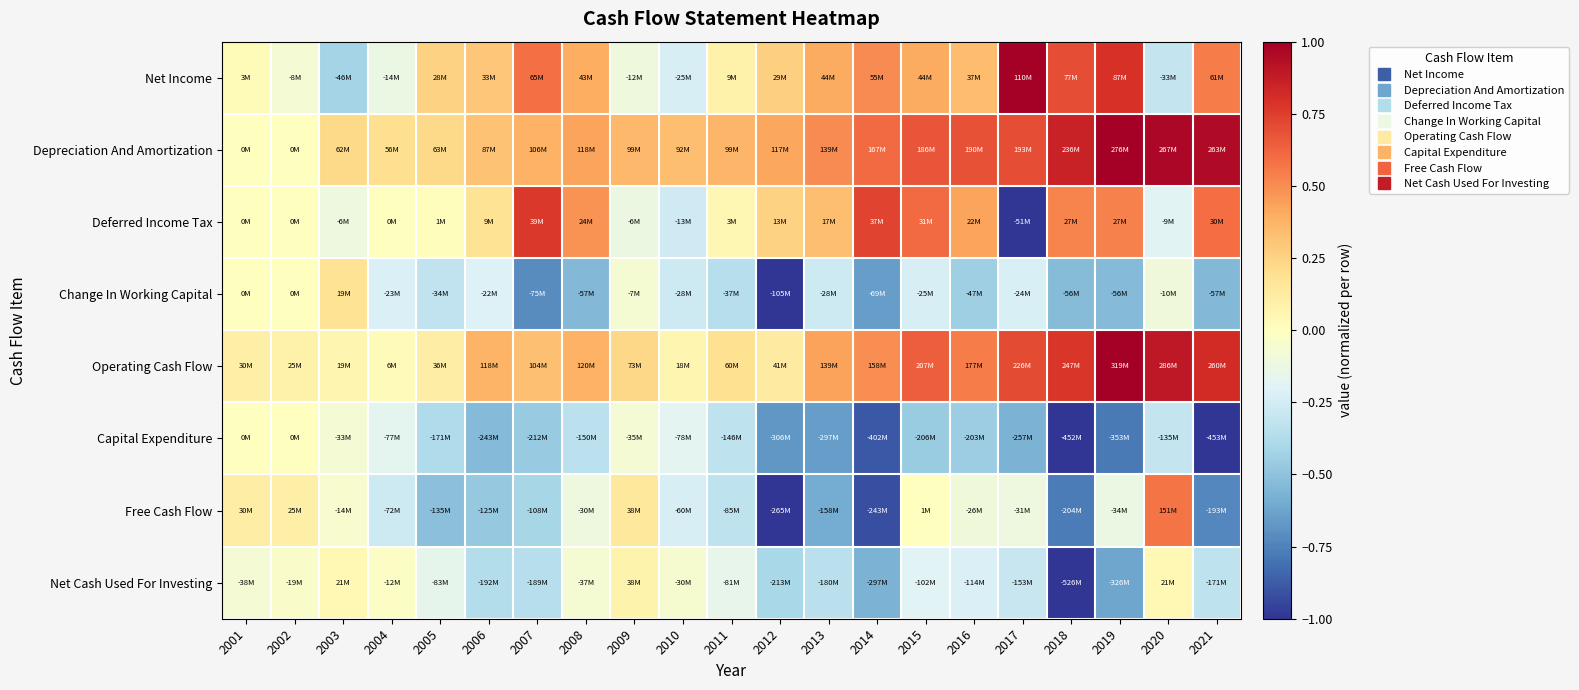

At how many categories does at least one series exceed 0?

21